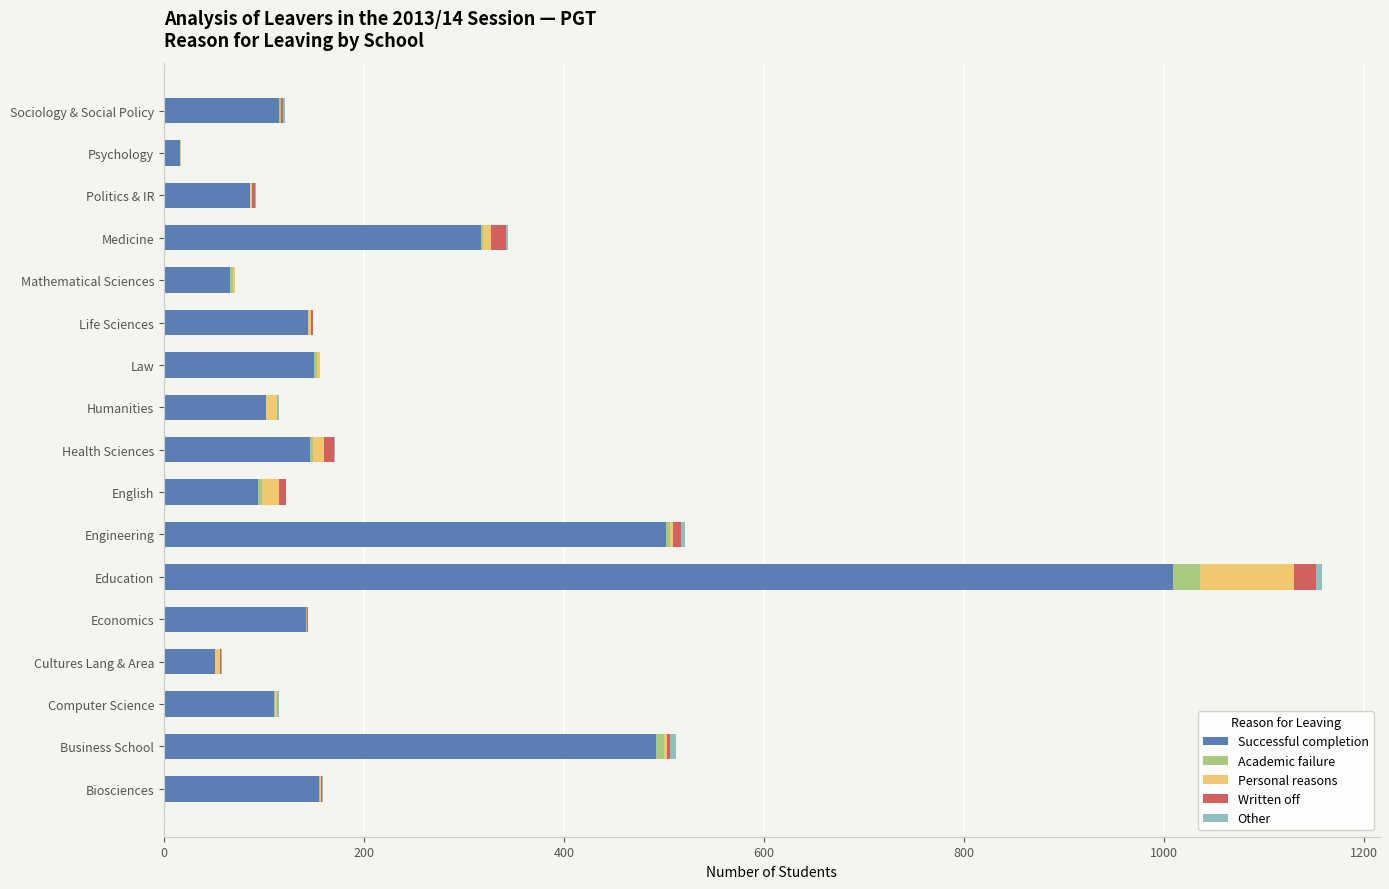

Is it true that Successful completion equals 240.7 at Law?

False